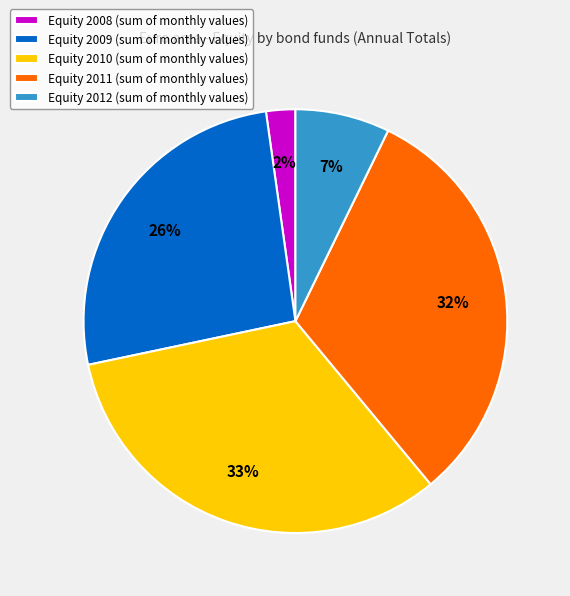

How many segments does this pie chart have?

5